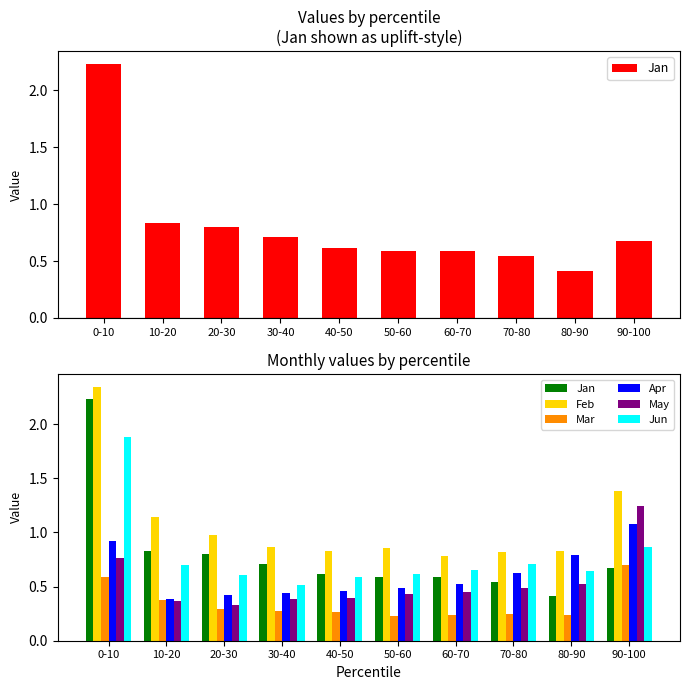

True or false: May has a value of 0.4 at 60-70.

True